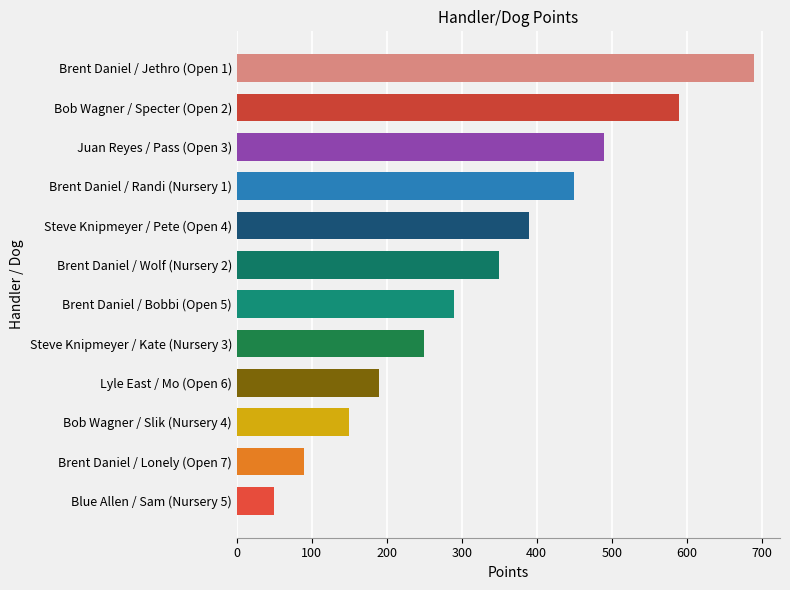

Reading bottom to top, extract all data points from this chart.

50	90	150	190	250	290	350	390	450	490	590	690